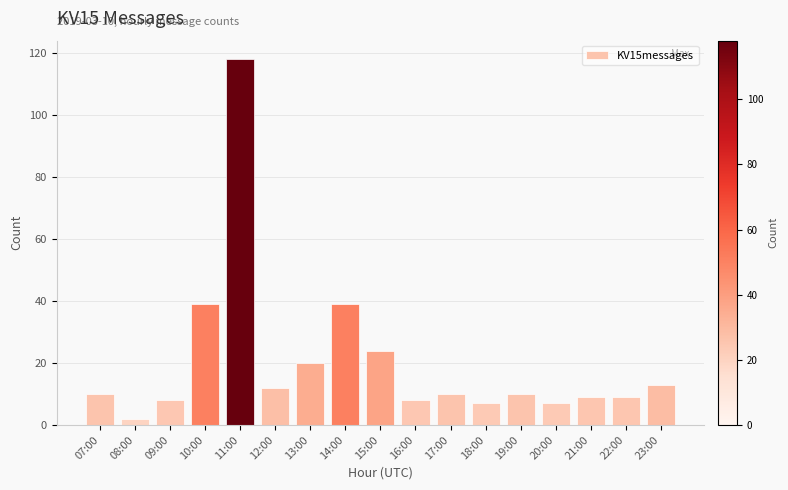

What is the label of the 5th bar from the left?

11:00